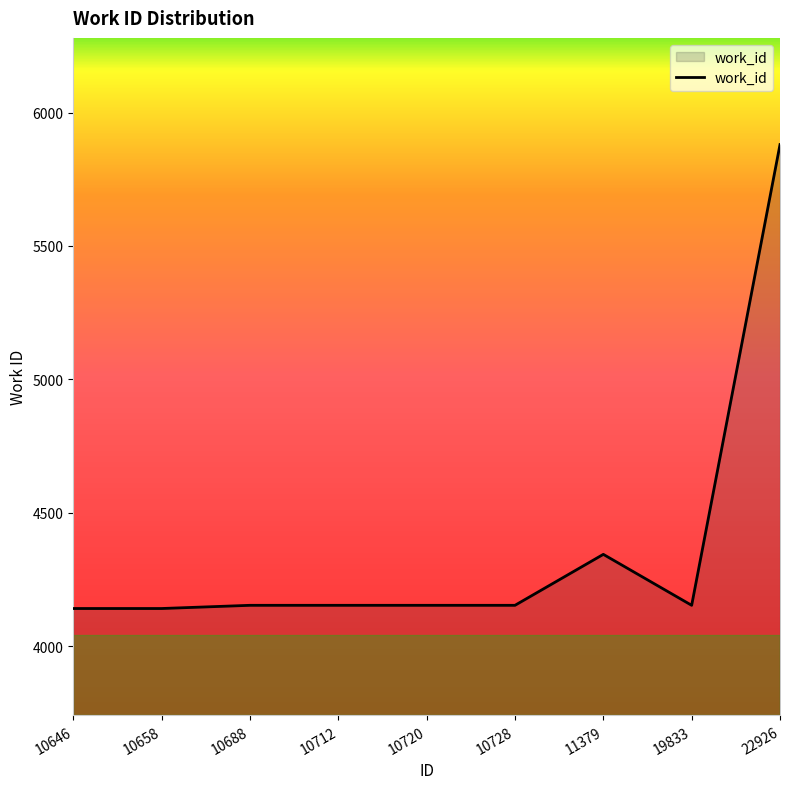

What is the greatest value displayed?

5880